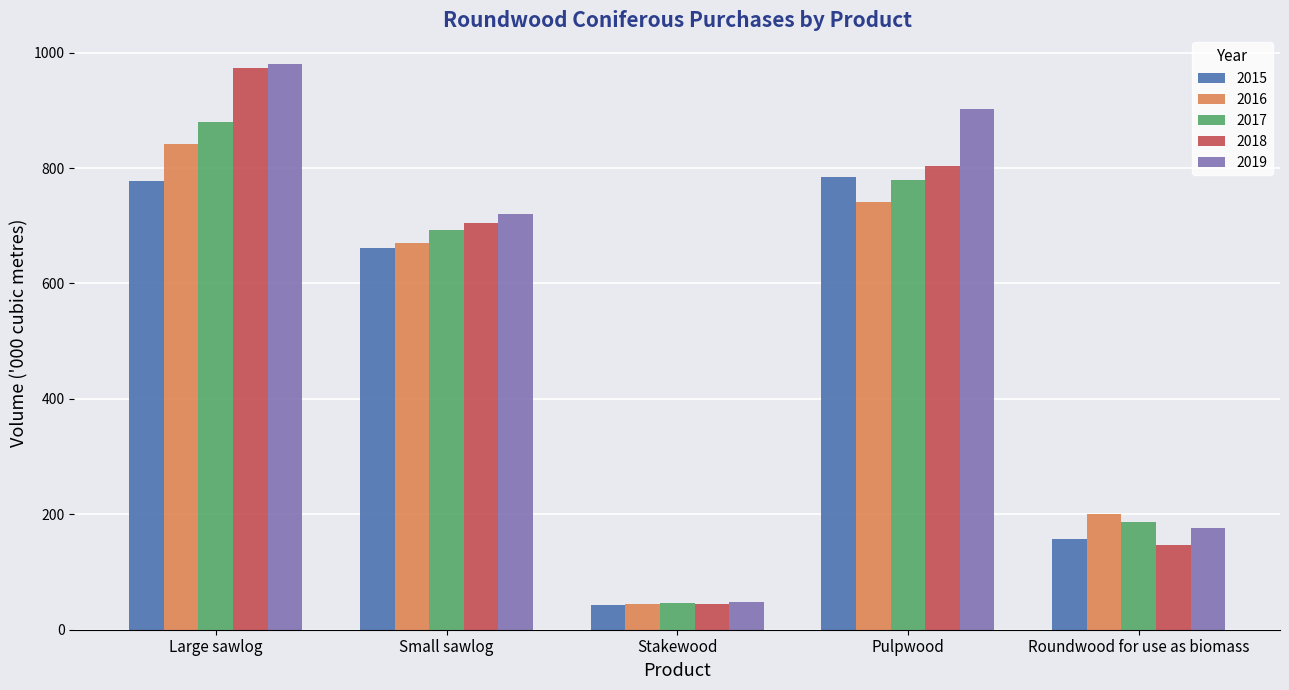

Are the bars grouped side by side (vs. stacked)?

Yes